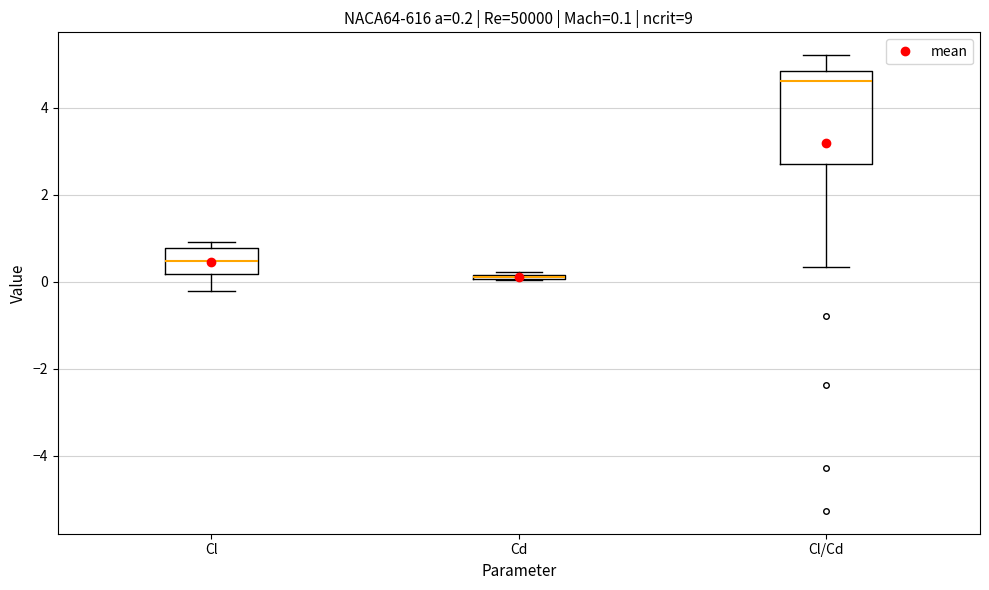

Which box is the tallest, from its lower edge to its upper edge?

Cl/Cd